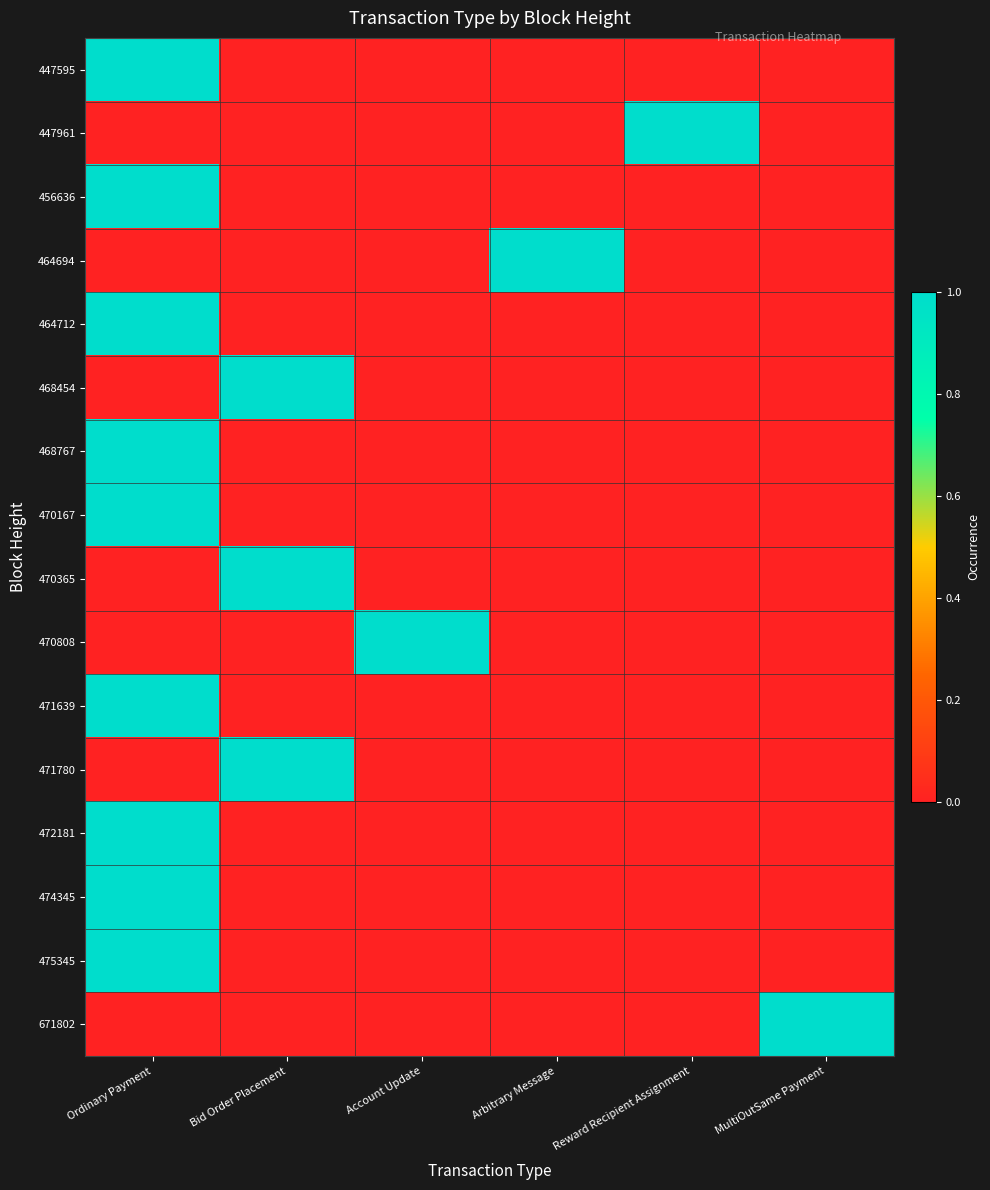

Which series has the largest range (max minus min)?

447595